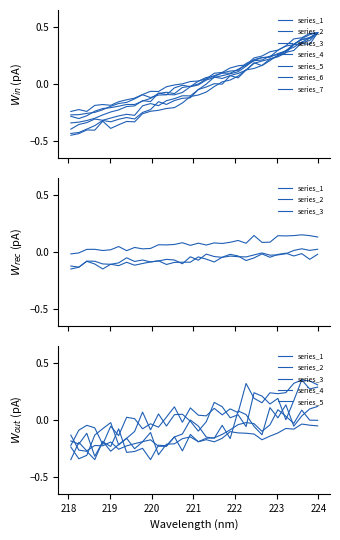

How many categories are shown in the chart?

32